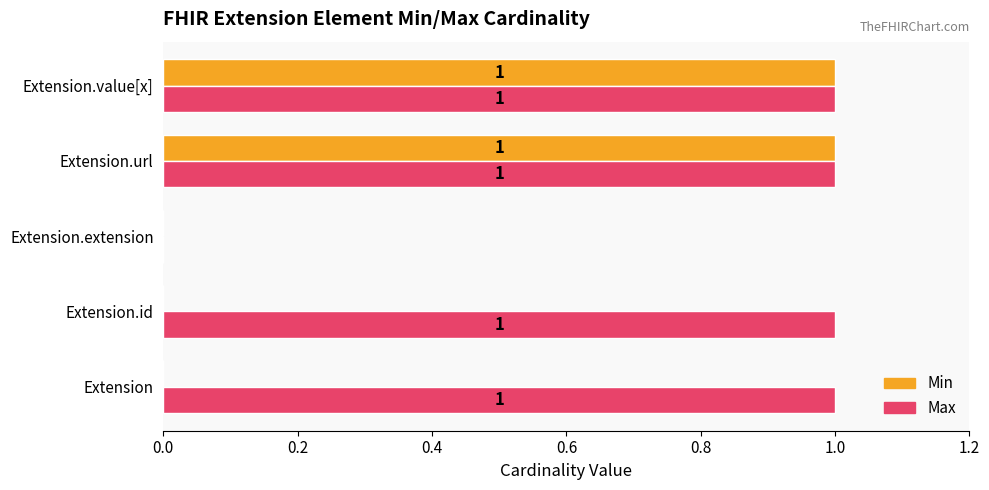

Between Extension.id and Extension.extension, which series saw the biggest shift?

Max